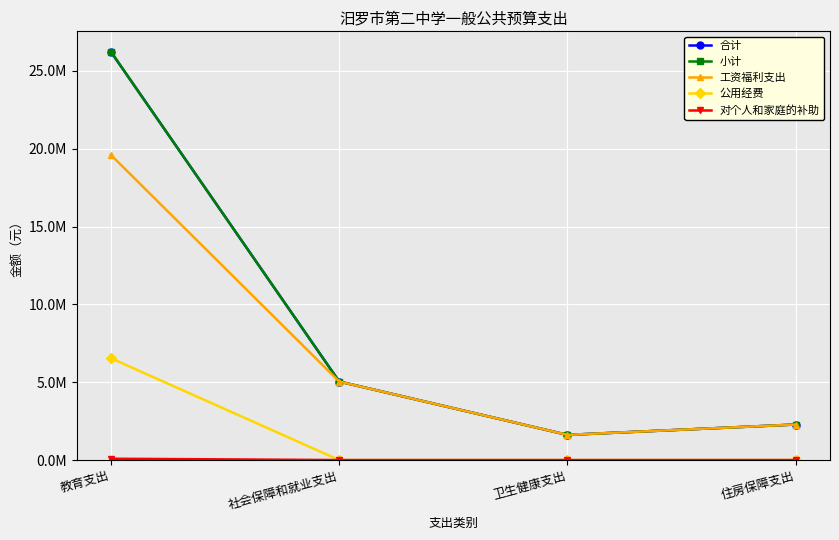

Is the value of 工资福利支出 at 住房保障支出 greater than the value of 合计 at 卫生健康支出?

Yes